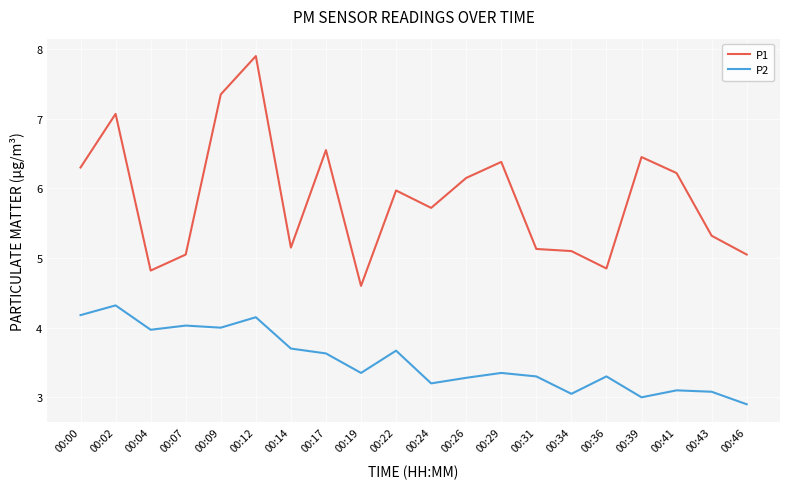

In P2, how many points are higher than both neighbors (excluding endpoints)?

7